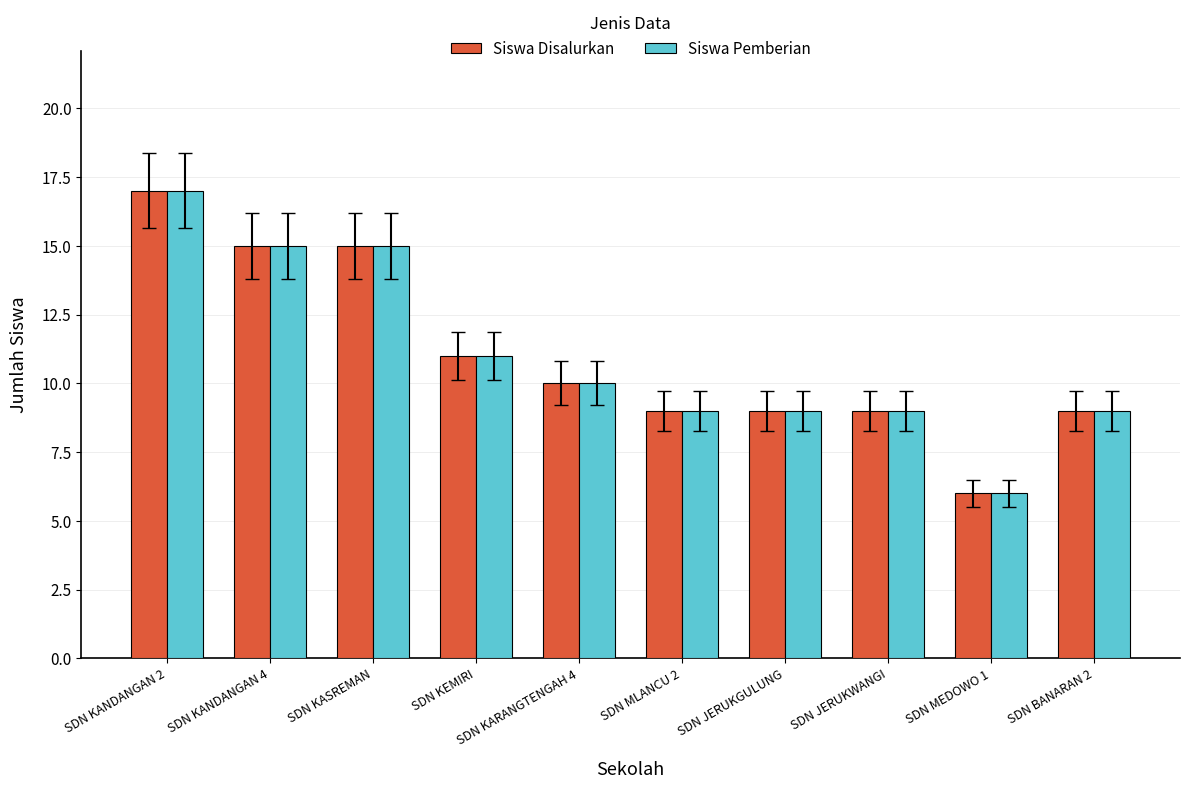

What is the difference between the Siswa Disalurkan values at SDN JERUKGULUNG and SDN KANDANGAN 4?

6